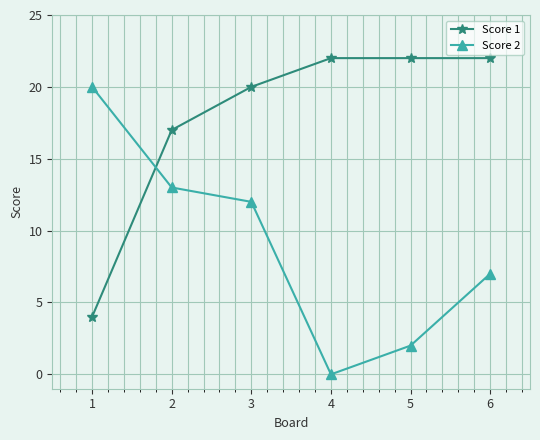

At how many categories does at least one series exceed 19?

5